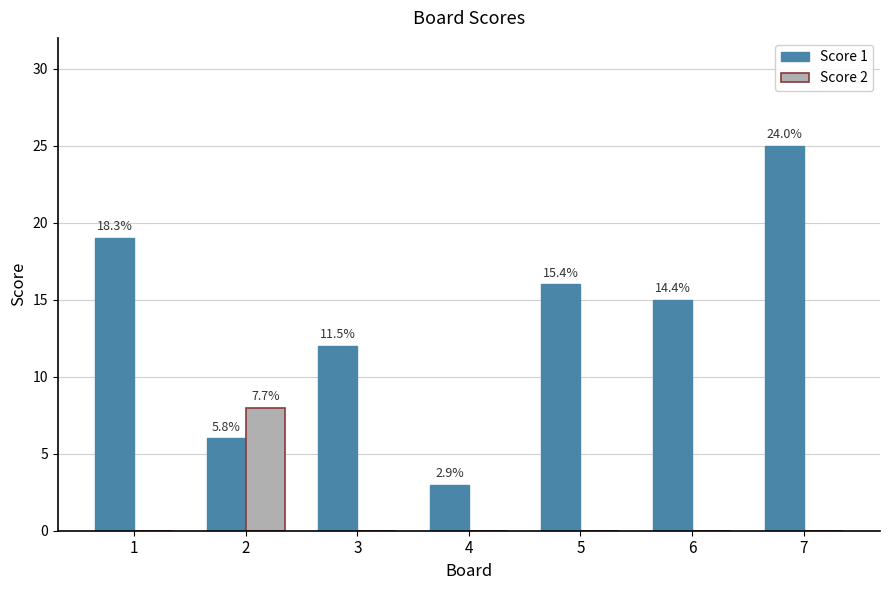

What is the sum of all Score 2 values?

8